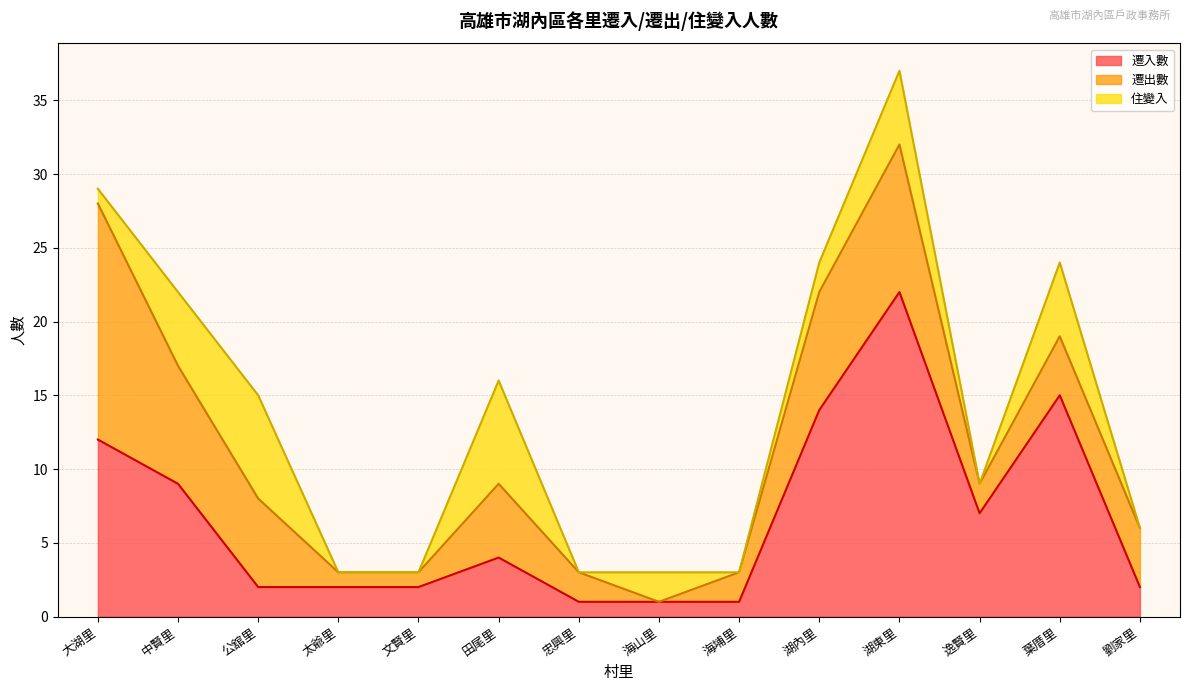

Is the value of 遷入數 at 文賢里 greater than the value of 遷出數 at 海埔里?

No